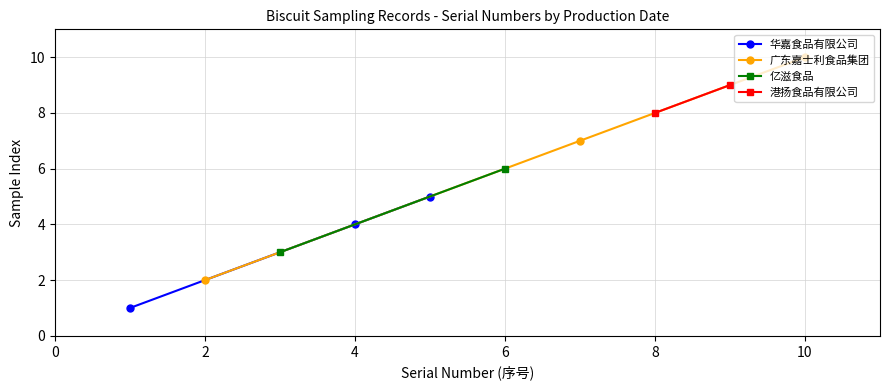

What is the highest value of the 华嘉食品有限公司 series?

5